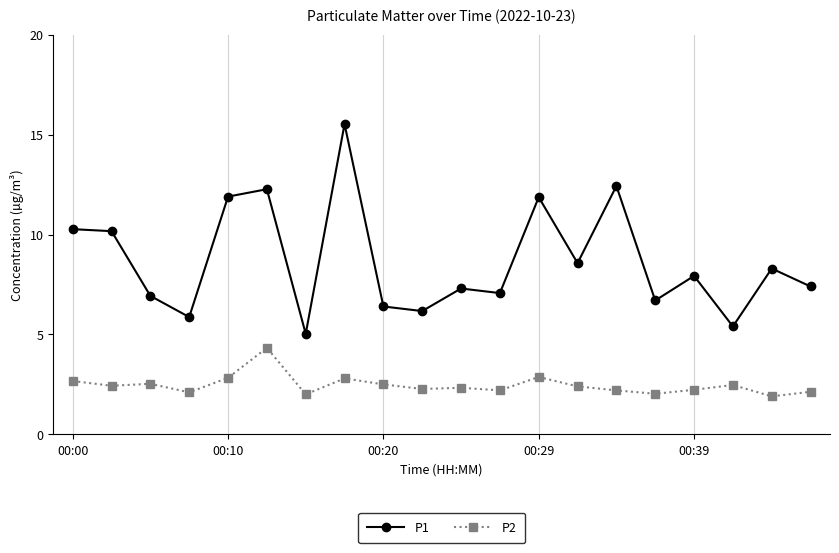

True or false: P1 and P2 cross at least once.

False